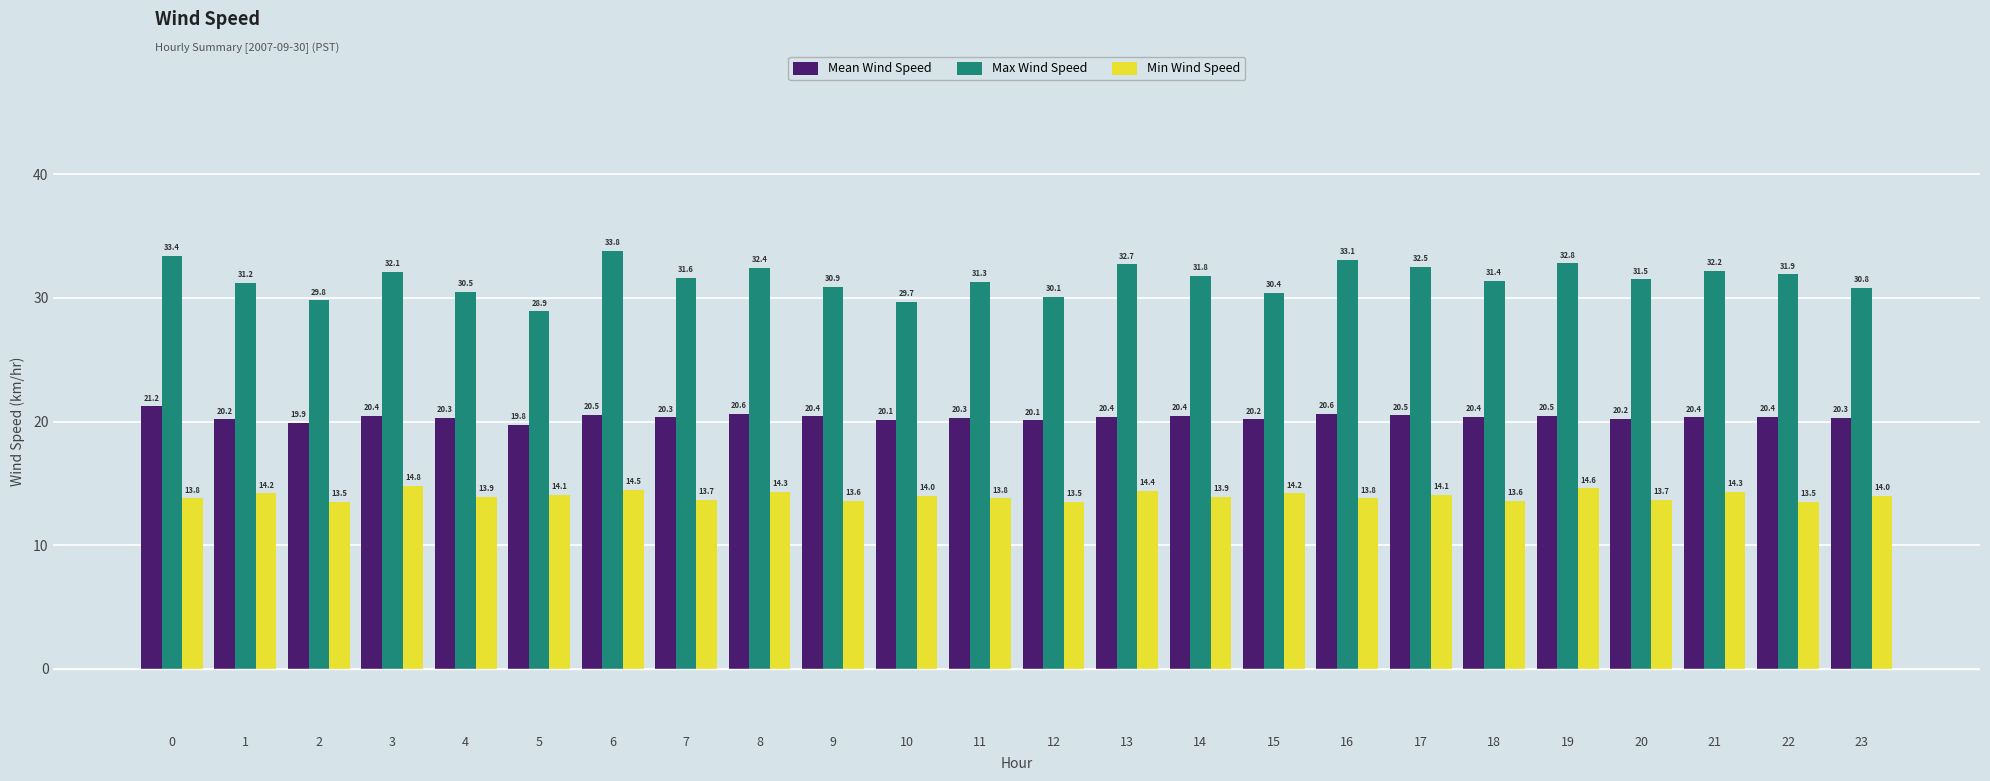

At how many categories does at least one series exceed 26?

24